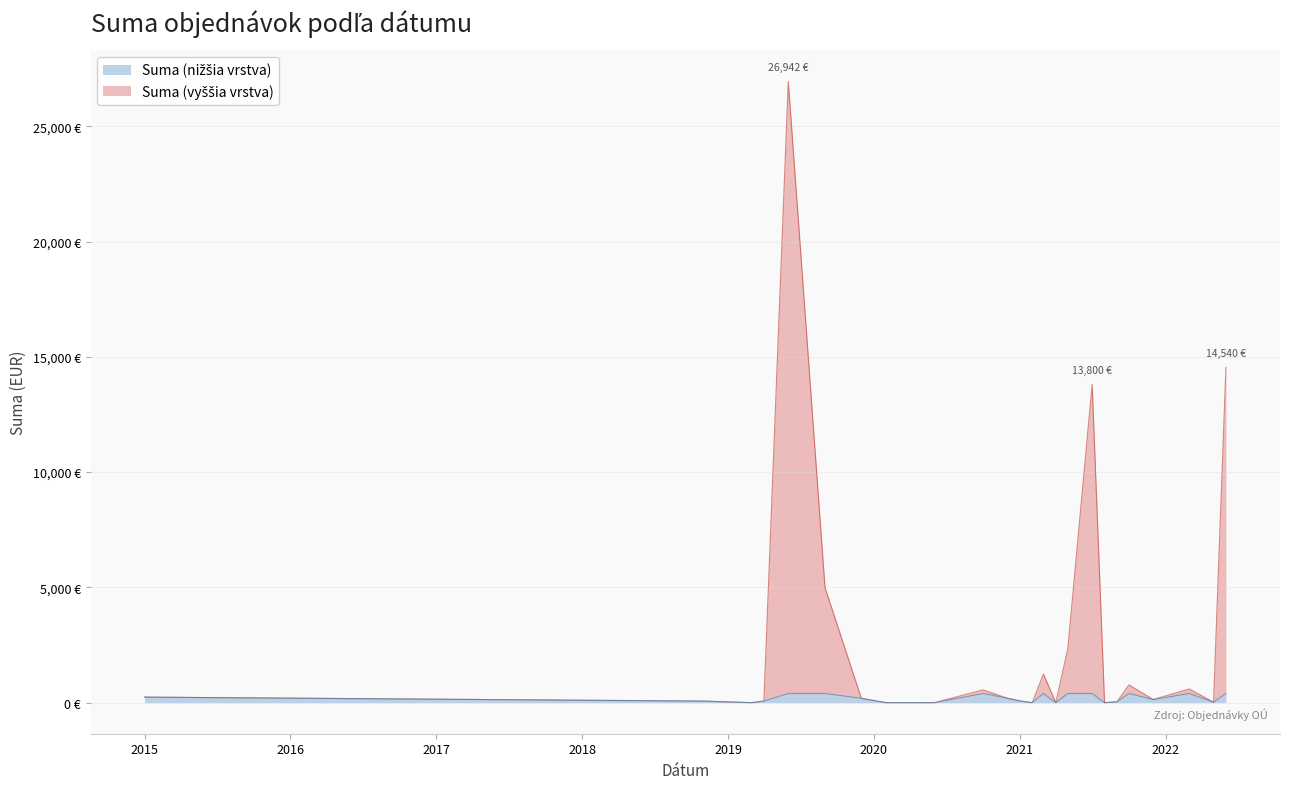

Which has a higher value, 2021-03-09 or 2020-02-11?

2021-03-09